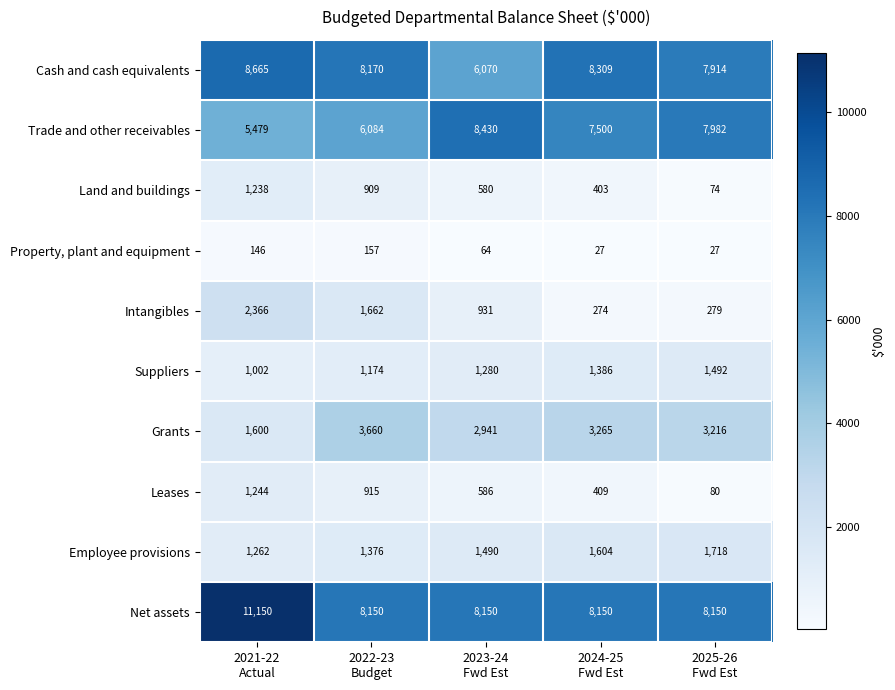

What is the greatest value displayed?

11150